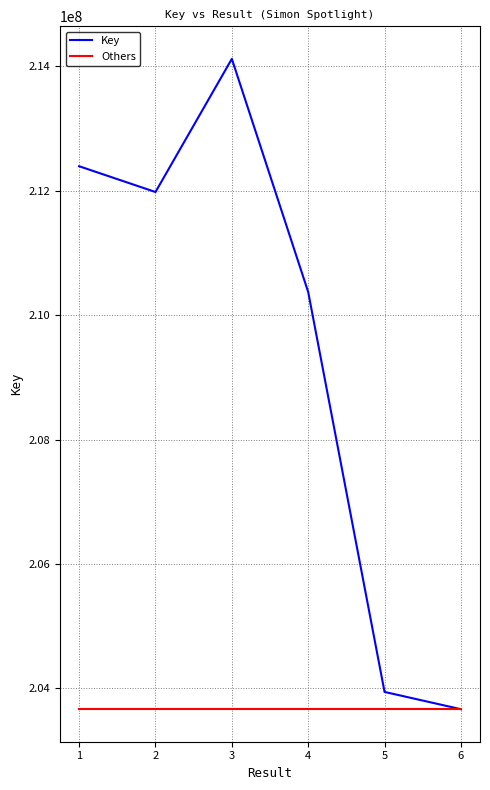

What is the minimum value for Key?

203664459